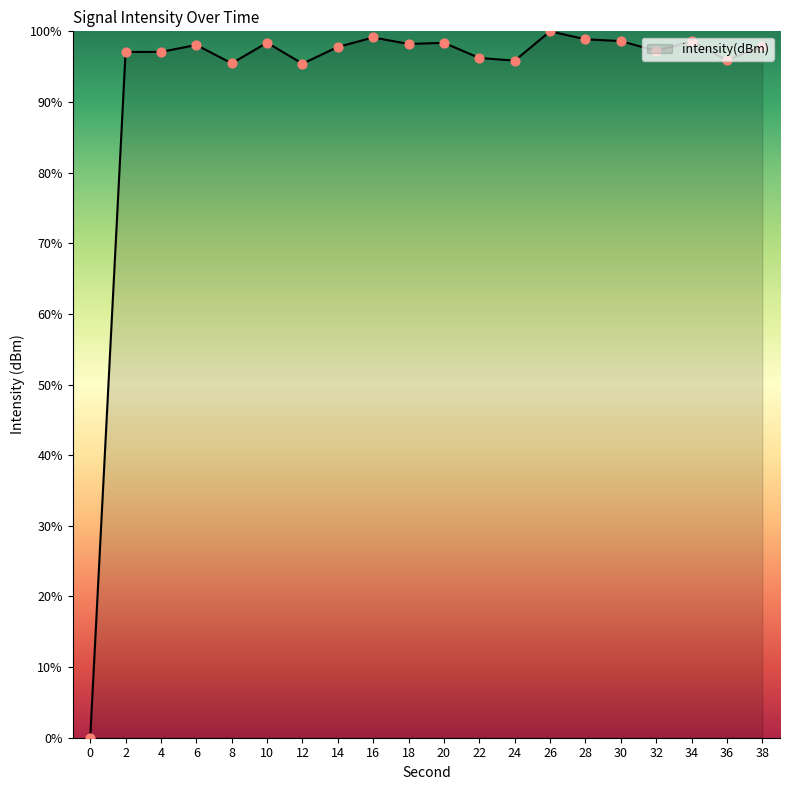

Between 2 and 18, which is larger?

18